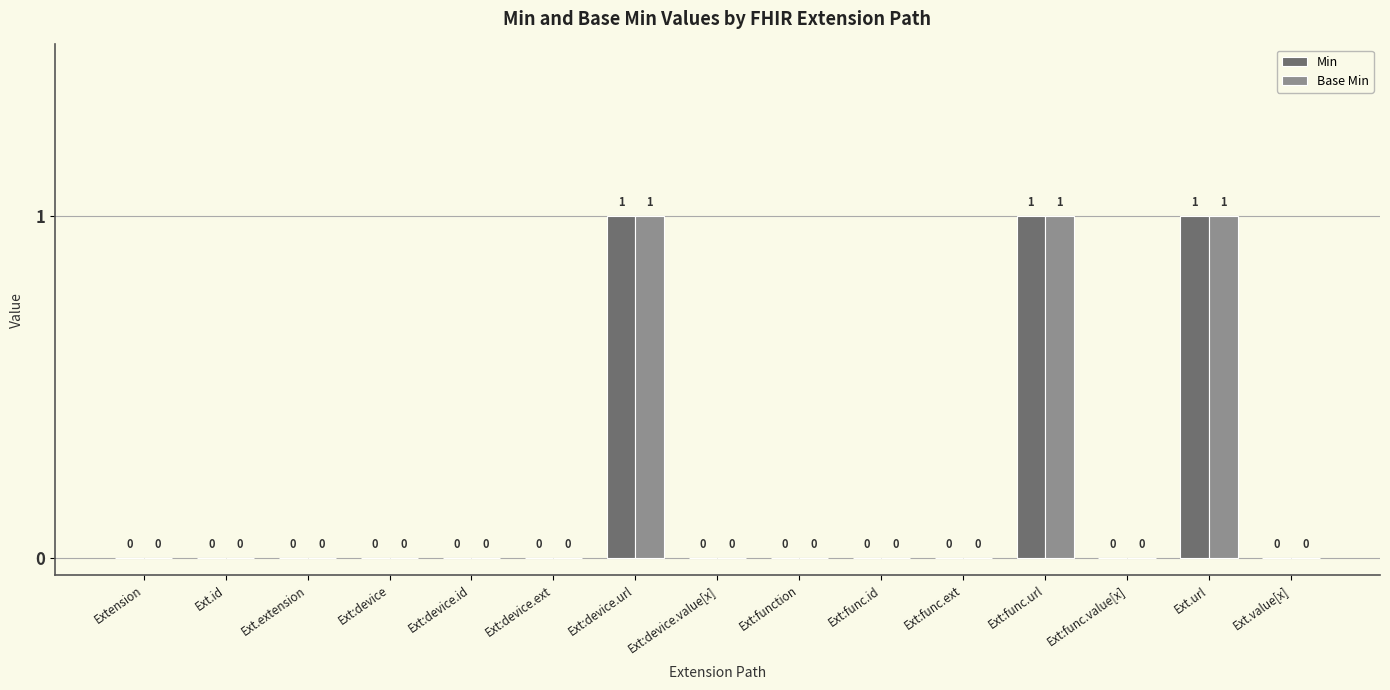

How many groups of bars are there?

15